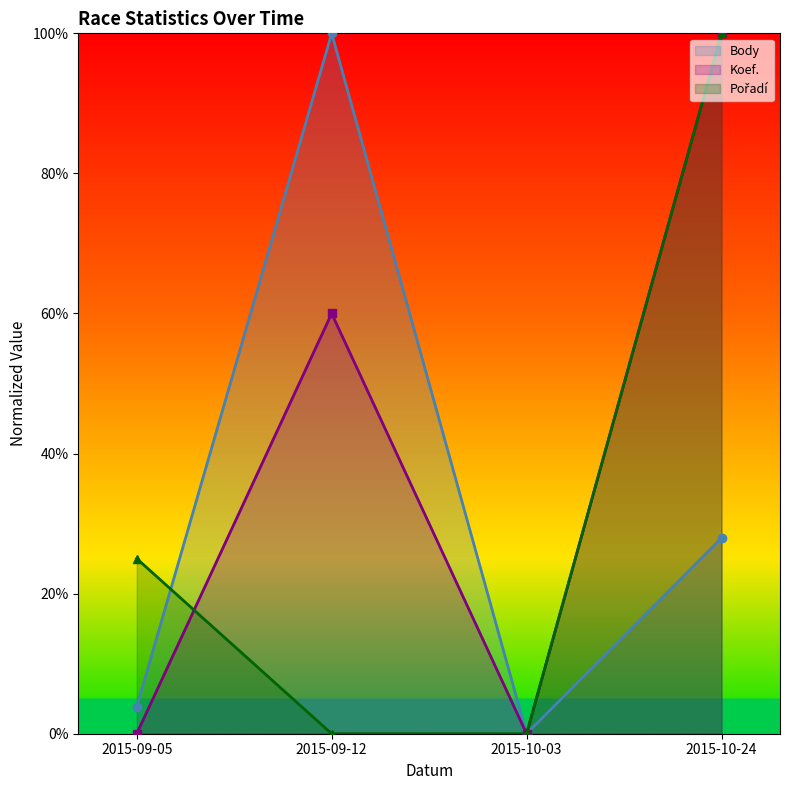

What is the label of the 4th point from the right?

2015-09-05